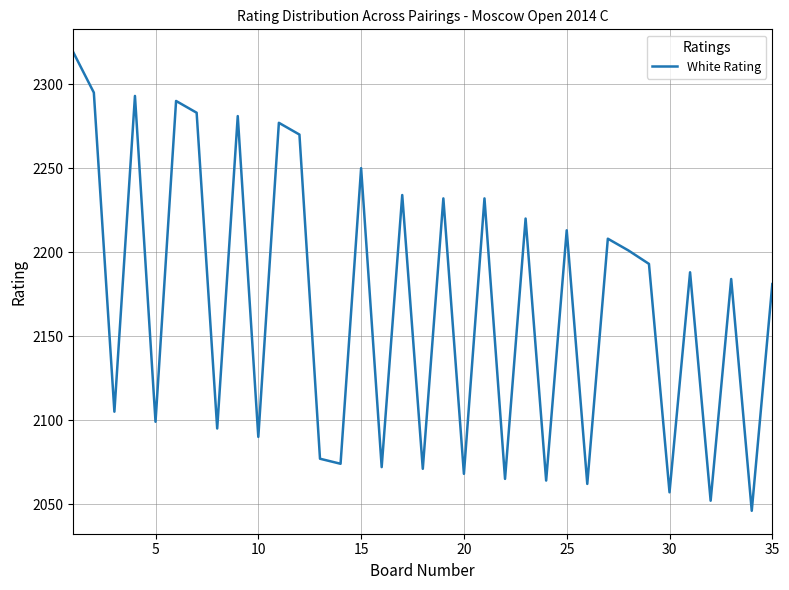

What is the smallest value displayed?

2046